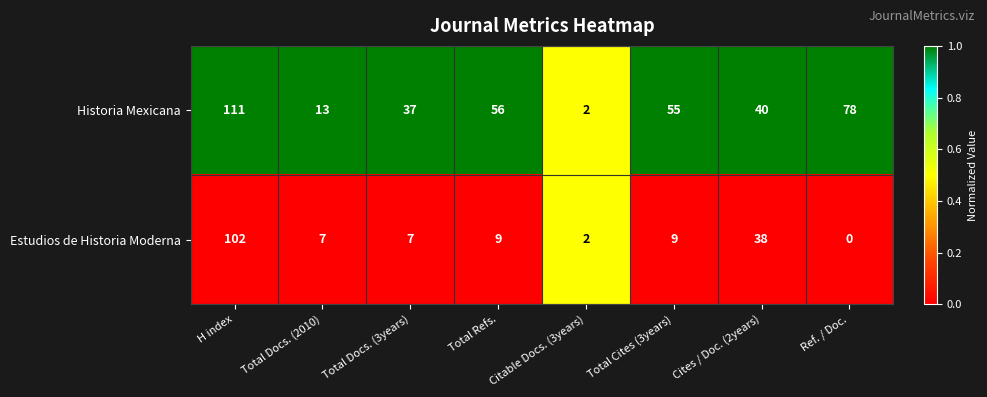

Which category has the highest value in the Estudios de Historia Moderna series?

H index